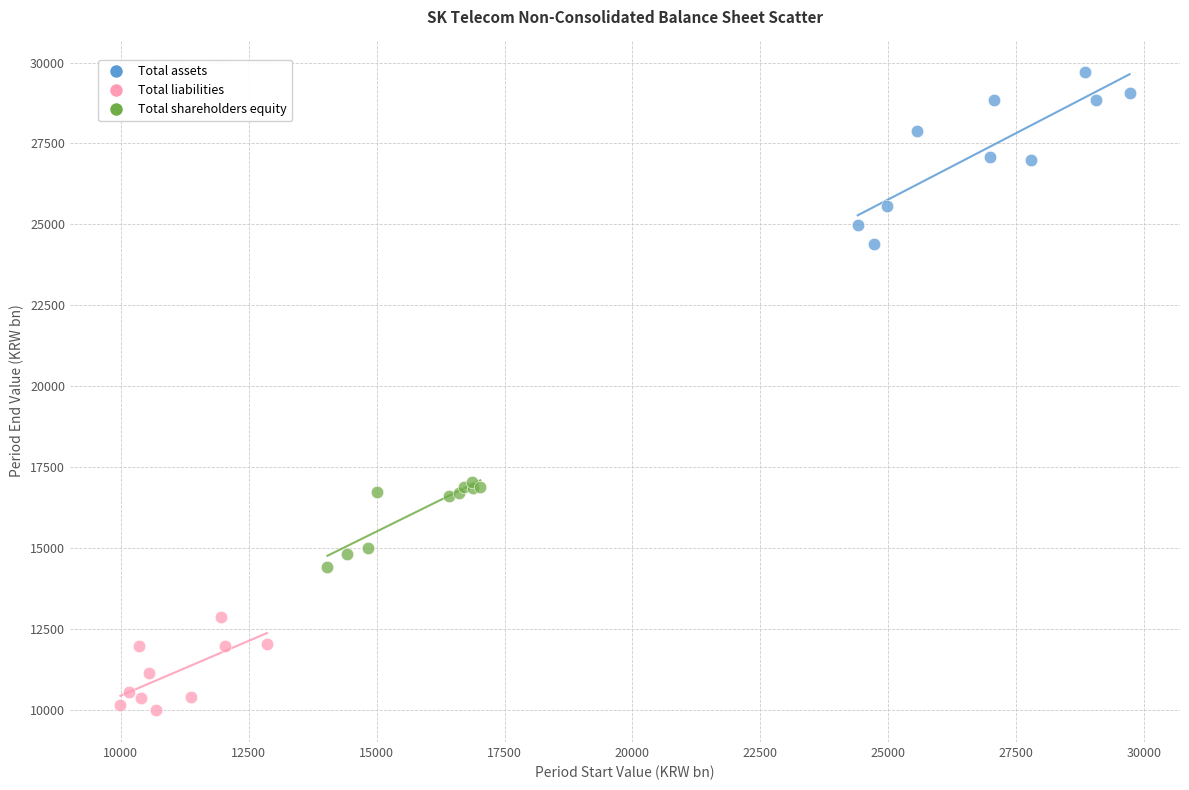

Which series has the largest Y range (max minus min)?

Total assets